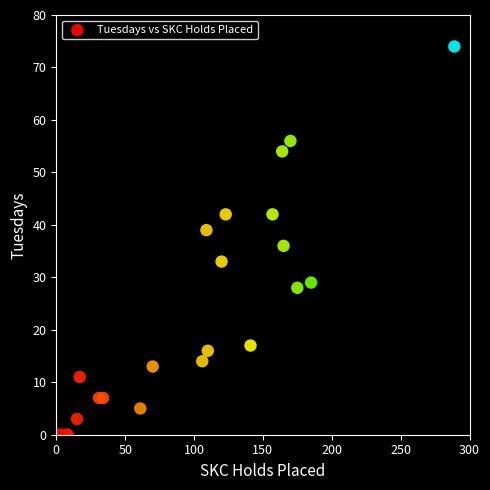

What Y value in the scatter plot is closest to 37?

36